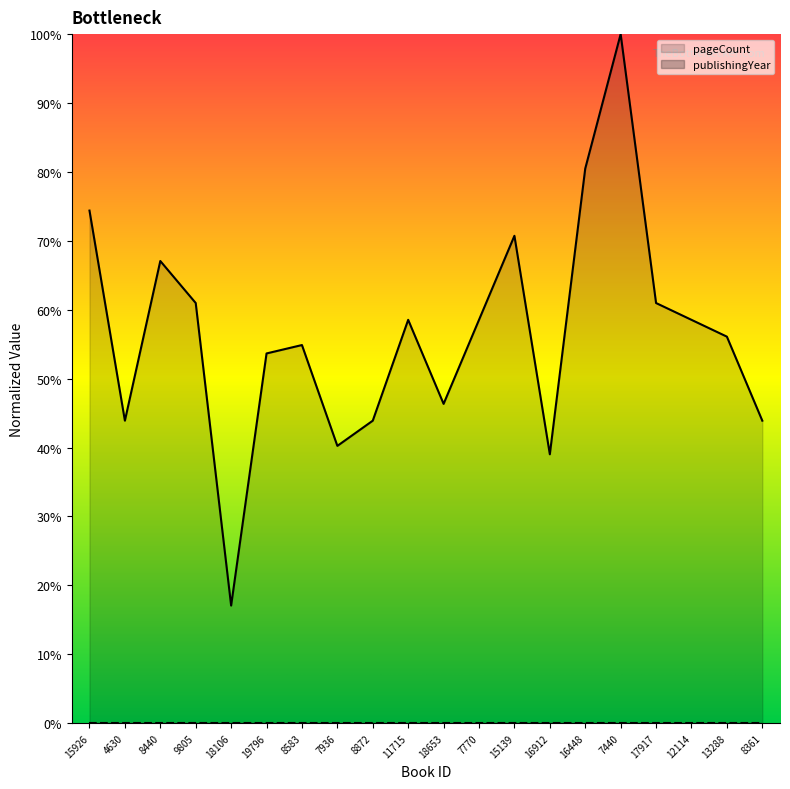

At which label is the value closest to 58?

11715